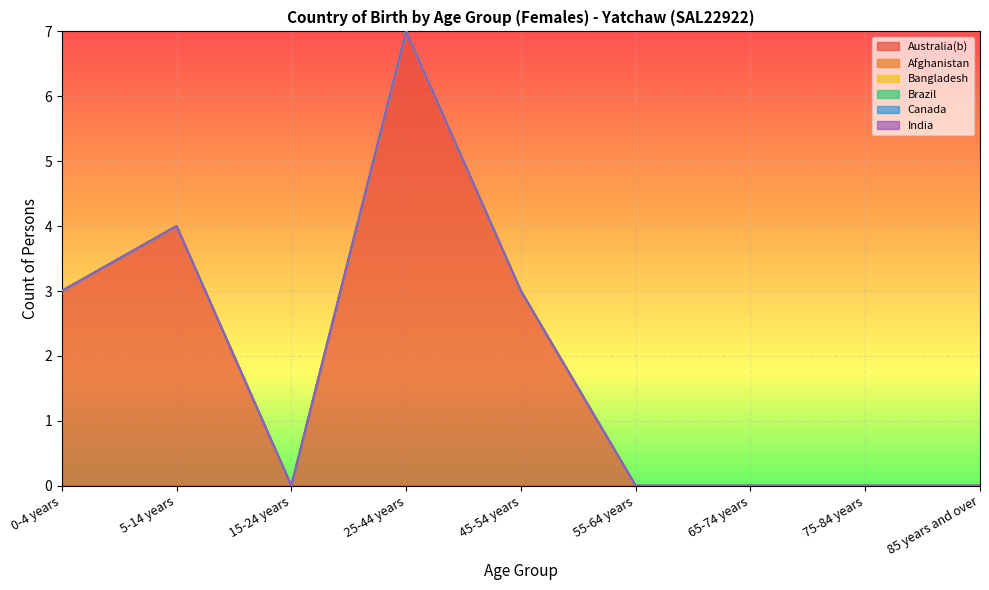

Reading right to left, extract all data points from this chart.

Australia(b): 0	0	0	0	3	7	0	4	3
Afghanistan: 0	0	0	0	0	0	0	0	0
Bangladesh: 0	0	0	0	0	0	0	0	0
Brazil: 0	0	0	0	0	0	0	0	0
Canada: 0	0	0	0	0	0	0	0	0
India: 0	0	0	0	0	0	0	0	0